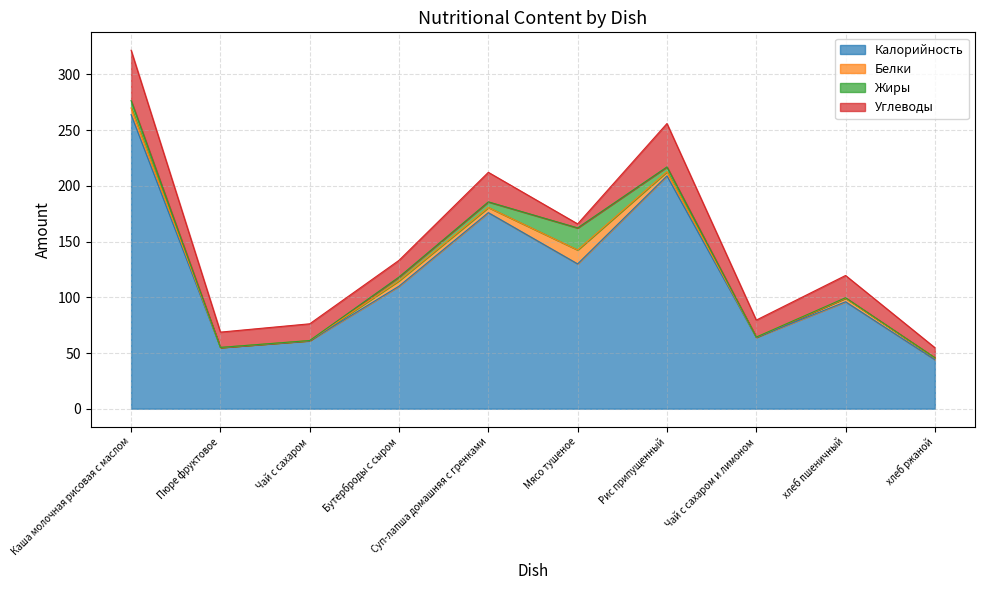

List the series in order of their peak value, highest first.

Калорийность, Углеводы, Жиры, Белки